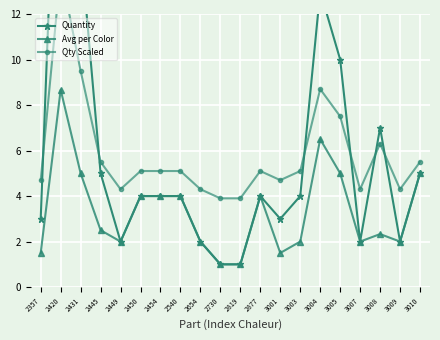

Count the number of data series in this chart.

3